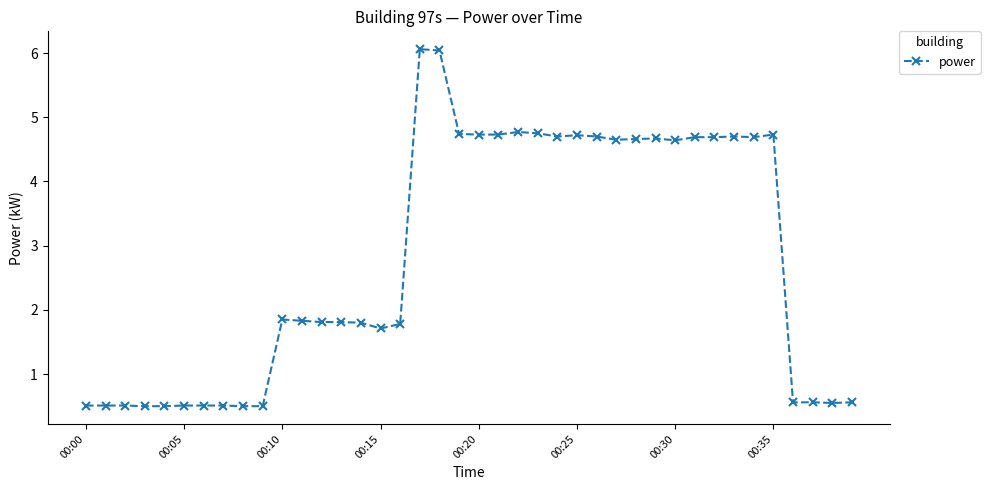

How many data points are less than 1?

14